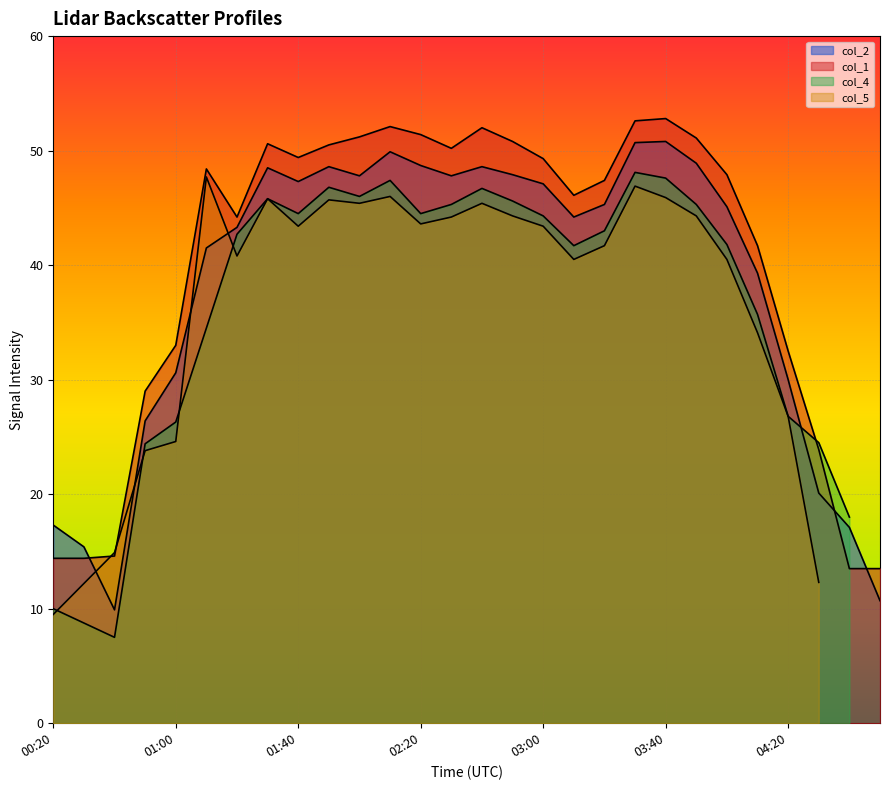

Where does the col_2 series first go above 45?

01:30